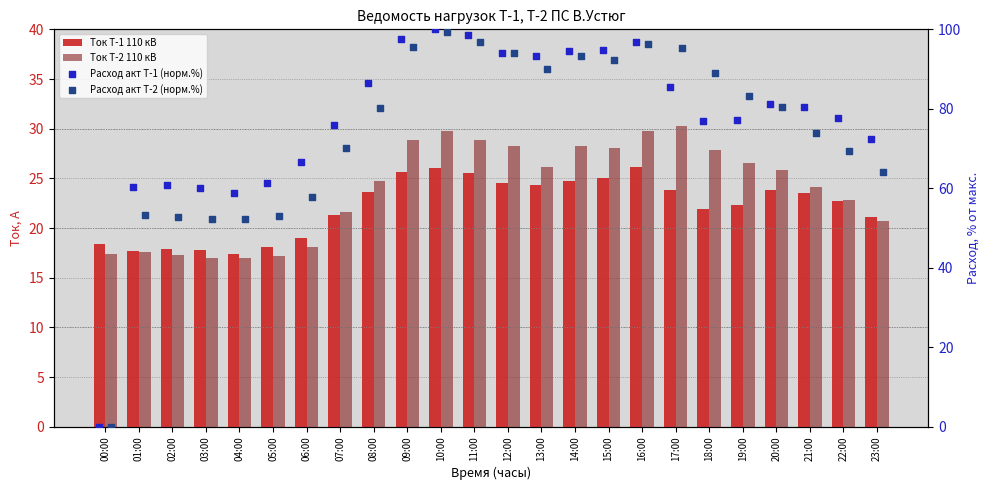

What are all the series names shown in the legend?

Ток Т-1 110 кВ, Ток Т-2 110 кВ, Расход акт Т-1 (норм.%), Расход акт Т-2 (норм.%)